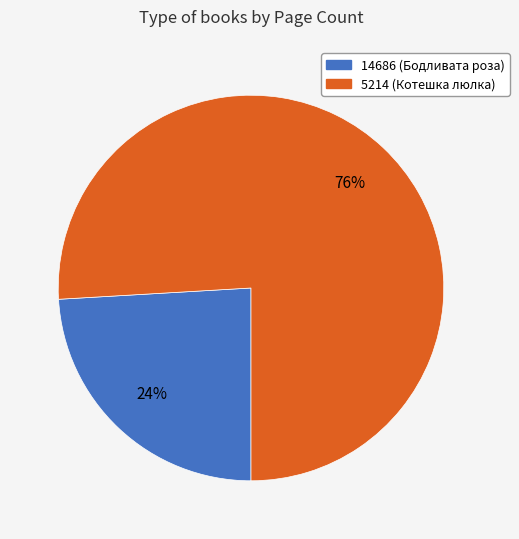

Does any single category account for the majority?

Yes